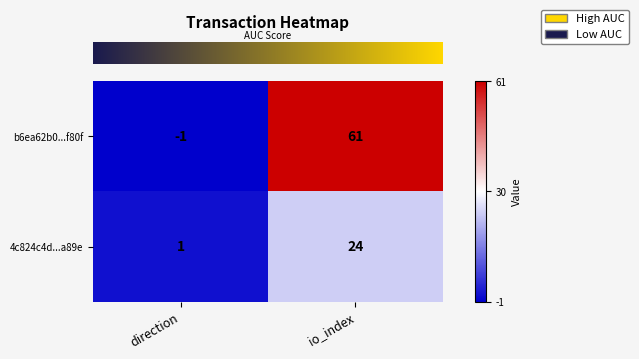

Reading left to right, list all the values displayed in this chart.

b6ea62b0...f80f: direction=-1	io_index=61
4c824c4d...a89e: direction=1	io_index=24